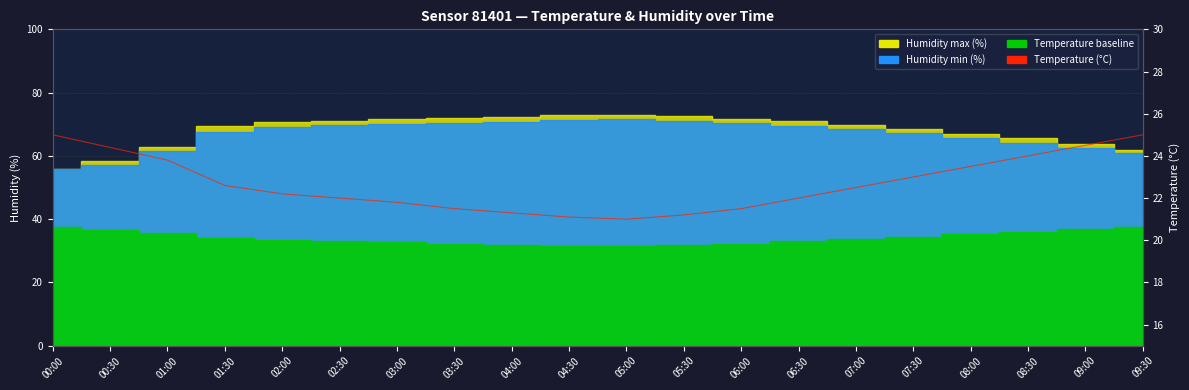

Which label corresponds to the smallest value in the chart?

05:00